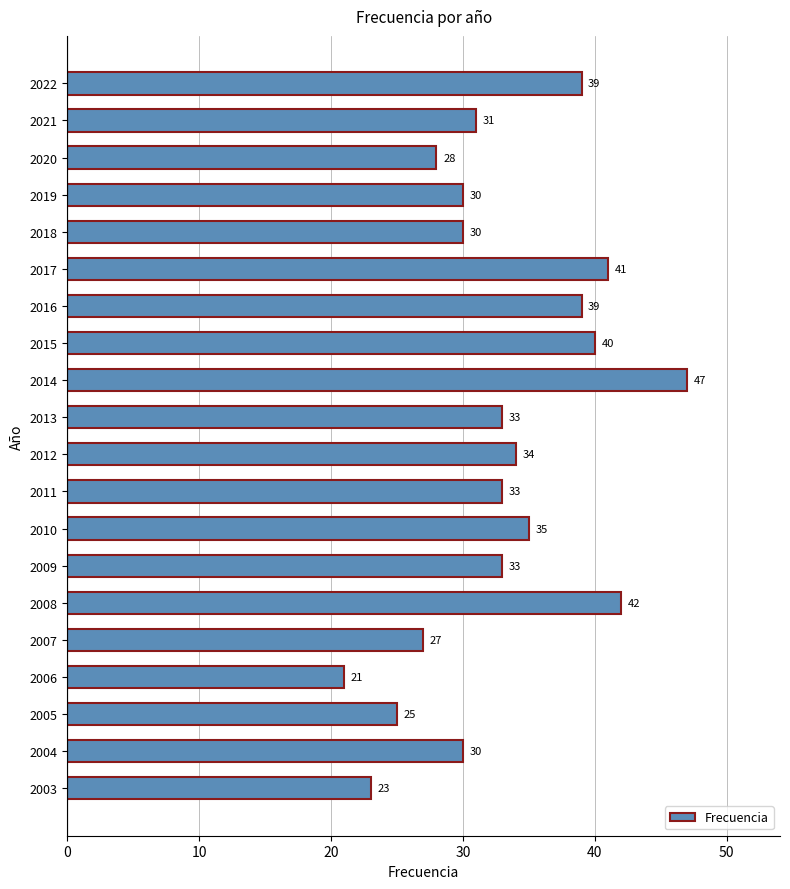

What is the change in value from 2018 to 2015?

+10